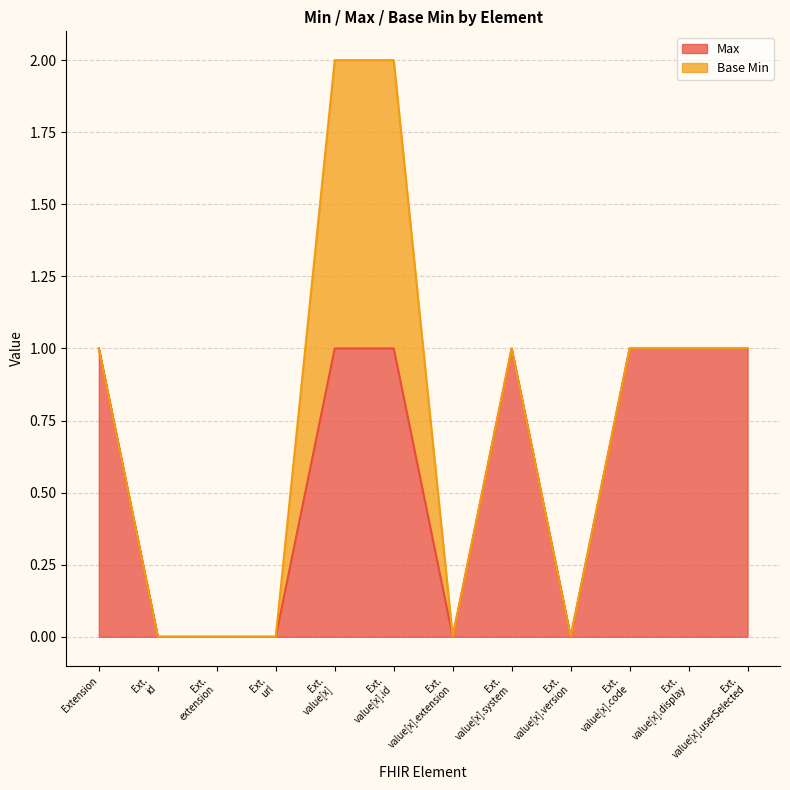

Reading left to right, what are all the values shown in this chart?

1	0	0	0	1	1	0	1	0	1	1	1